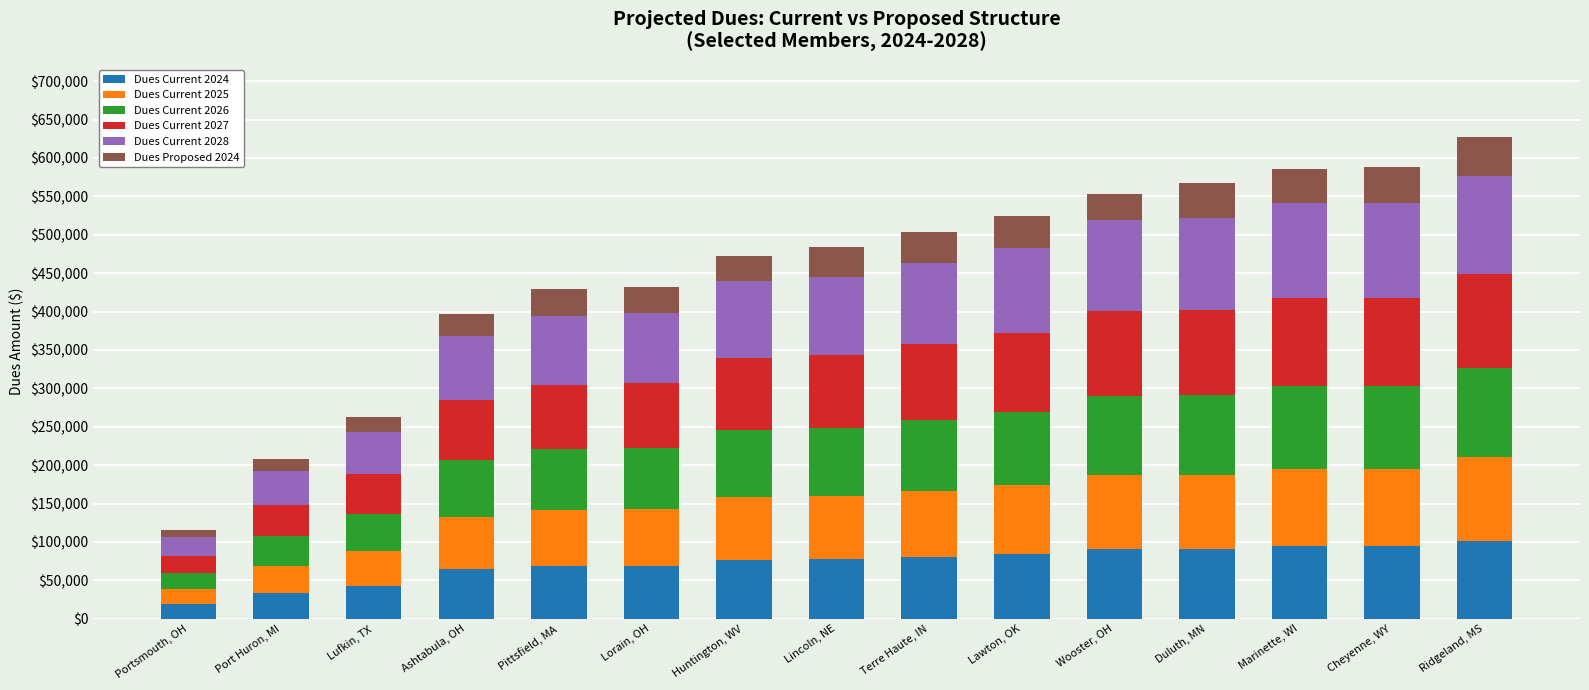

True or false: Dues Current 2024 has a value of 68606.5 at Pittsfield, MA.

True